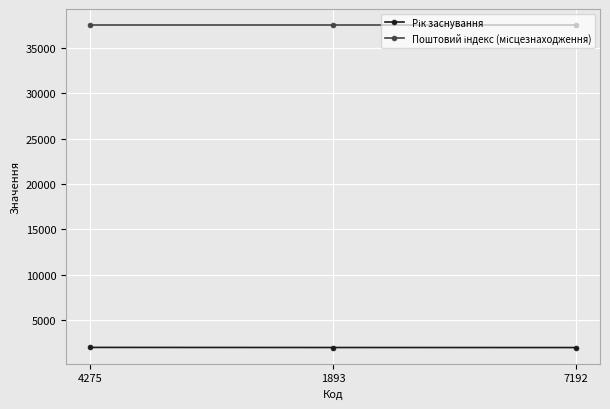

What is the label of the 1st point from the left?

4275